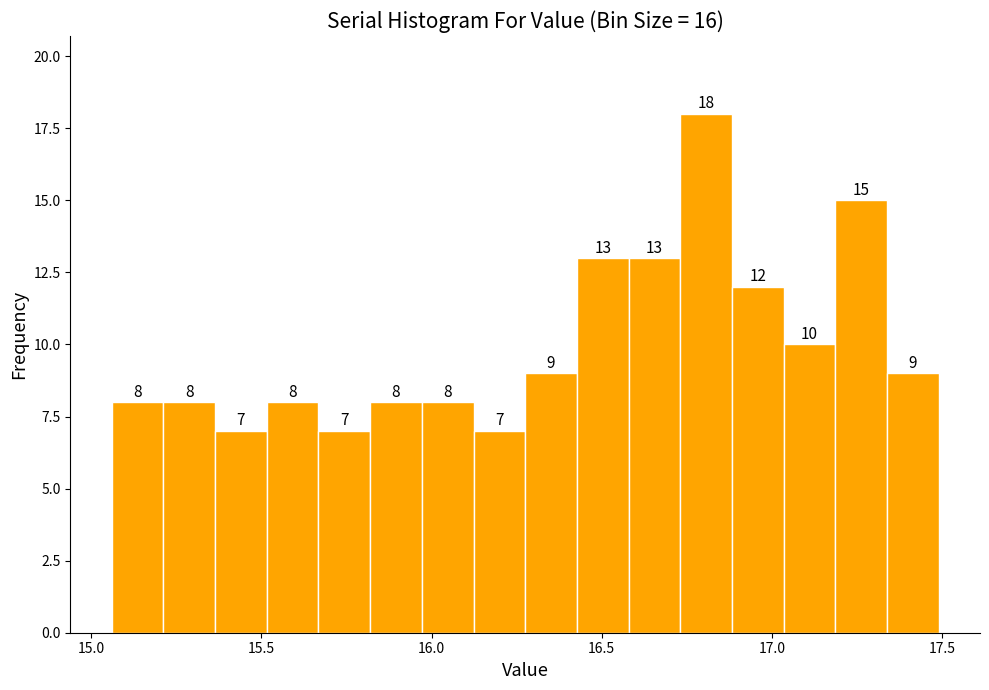

Around what value on the x-axis is the tallest bar? Give the approximate position of its centre, as read against the axis.

16.80